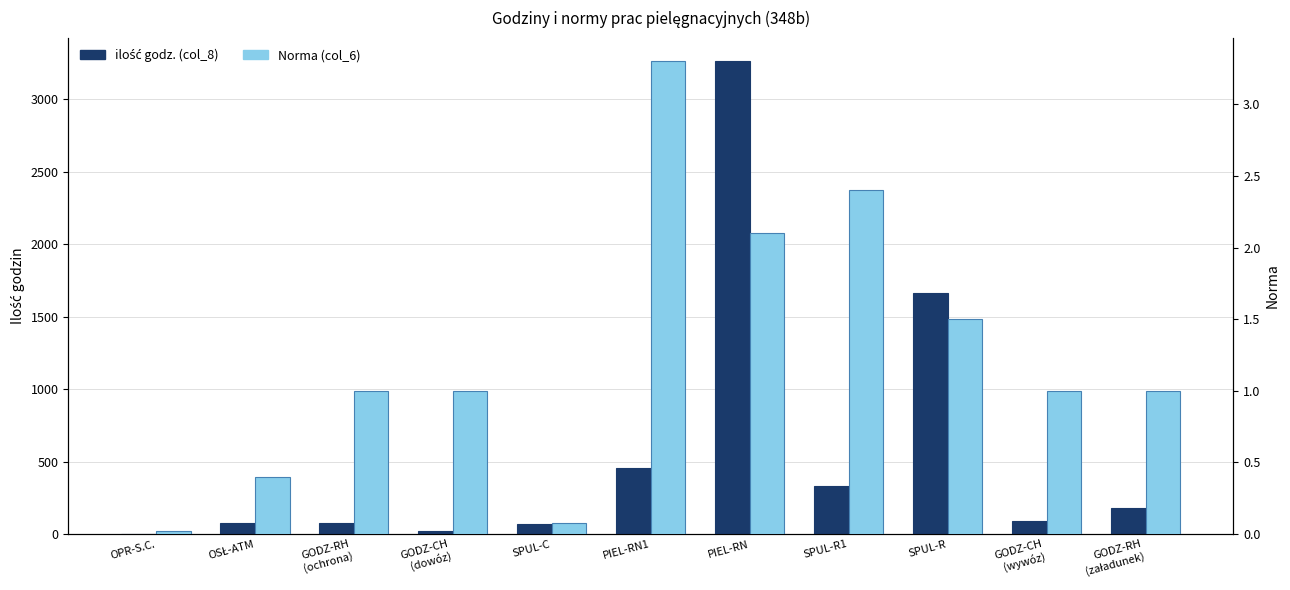

Which series has the largest range (max minus min)?

ilość godz. (col_8)